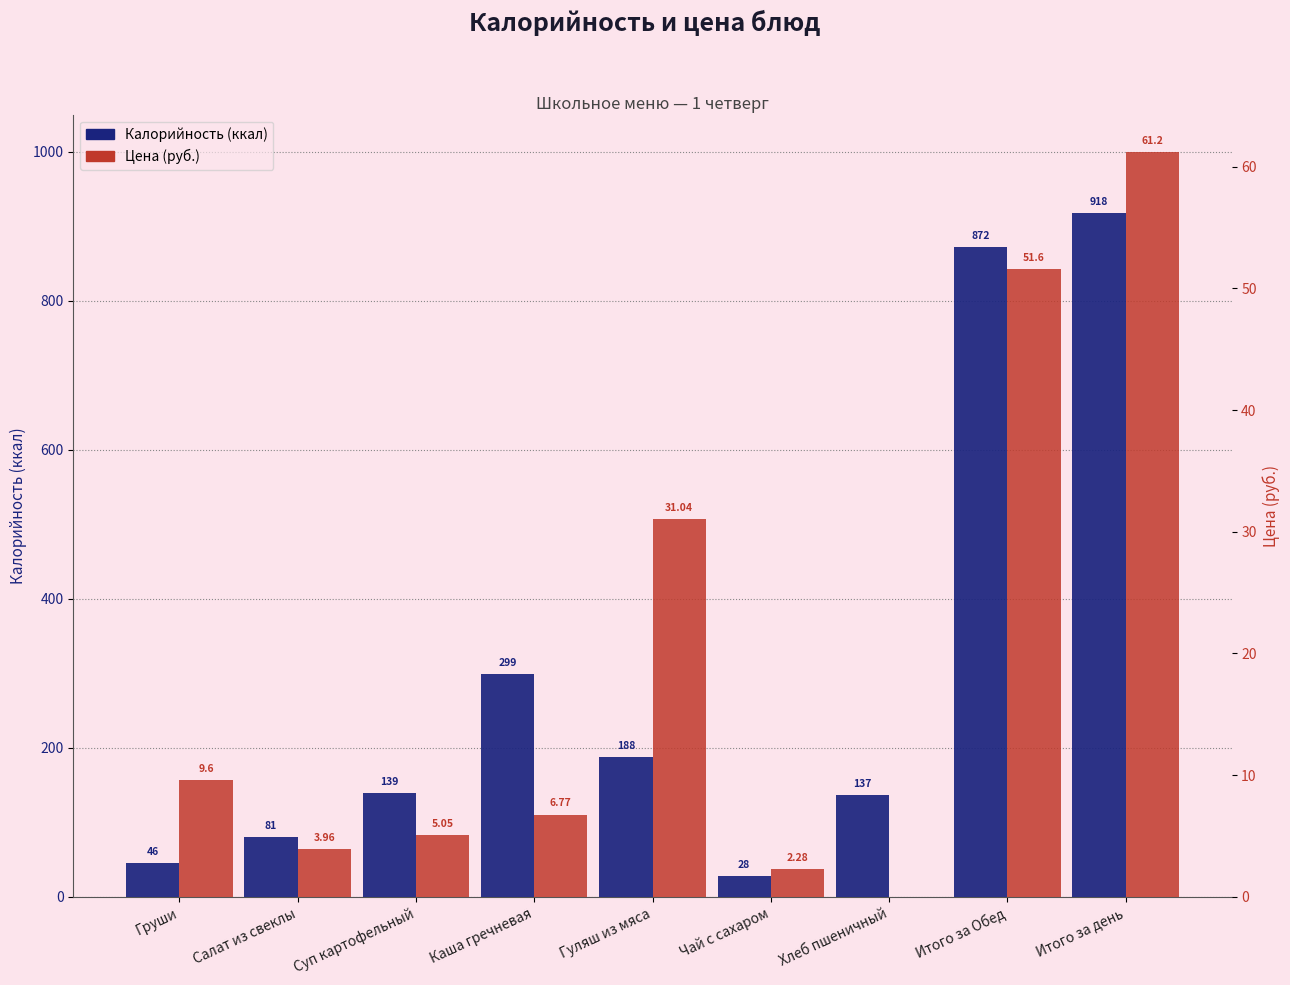

What is the value of the Калорийность (ккал) bar at the 8th from the left?

872.0